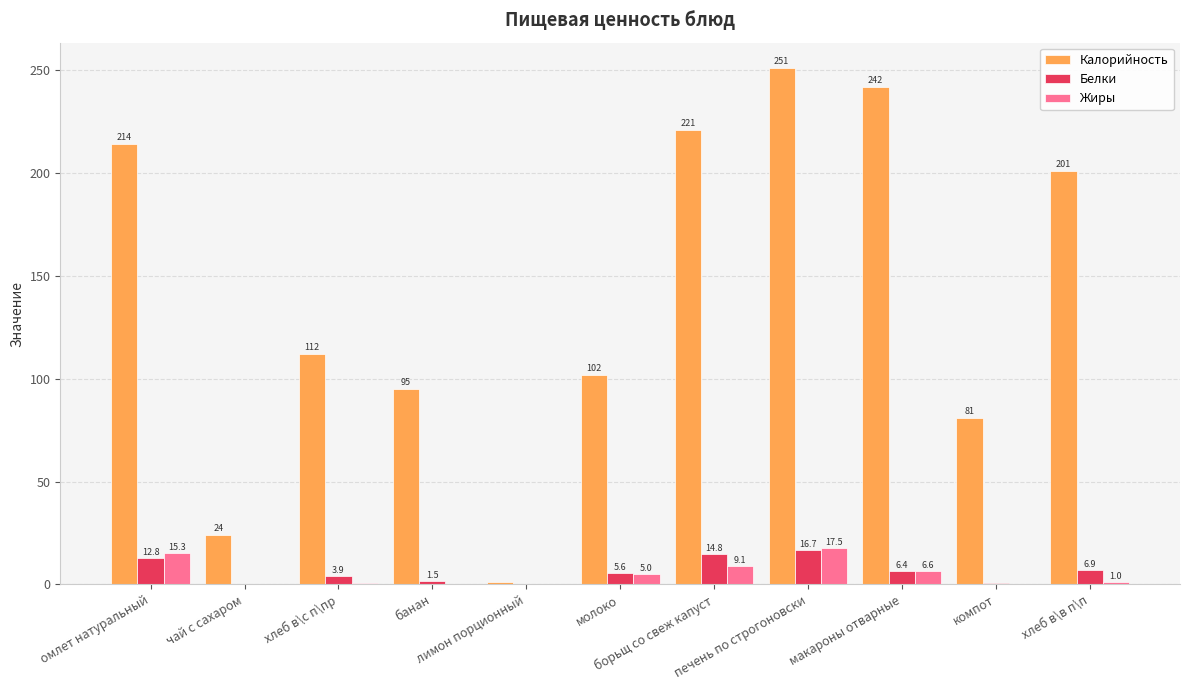

The value of Жиры at молоко is 5.0. True or false?

True